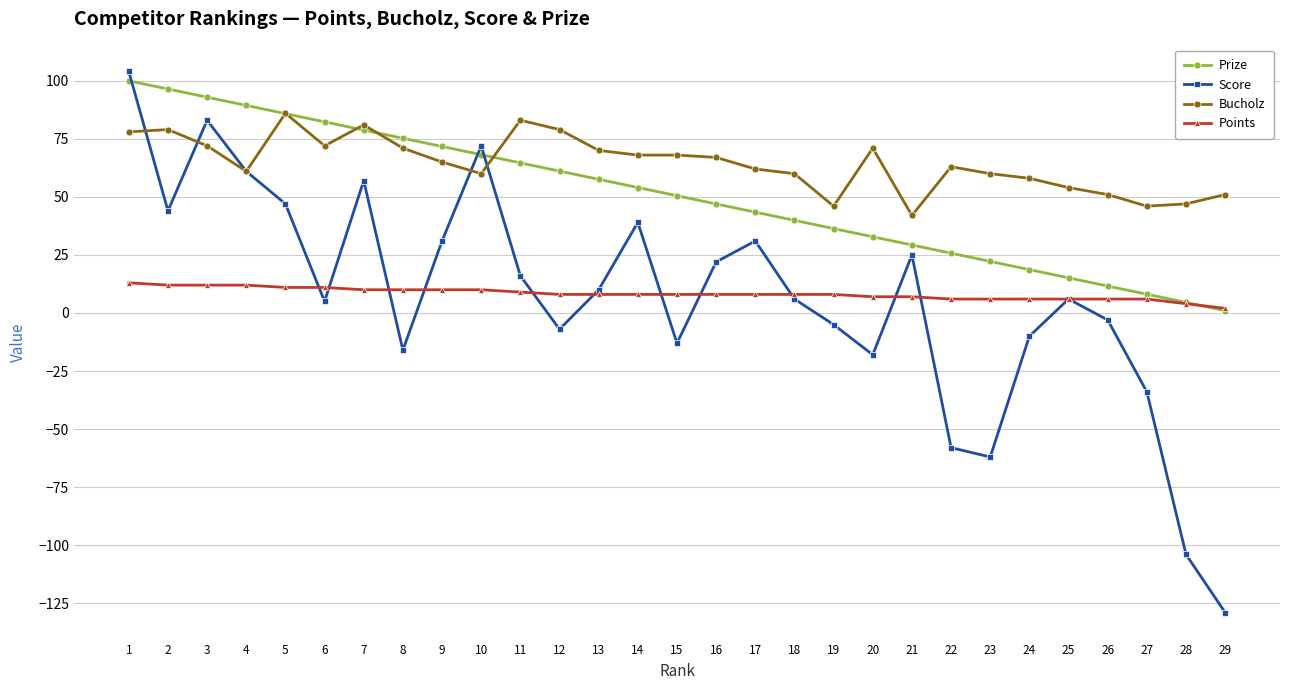

What is the average value of the Bucholz series?

64.5